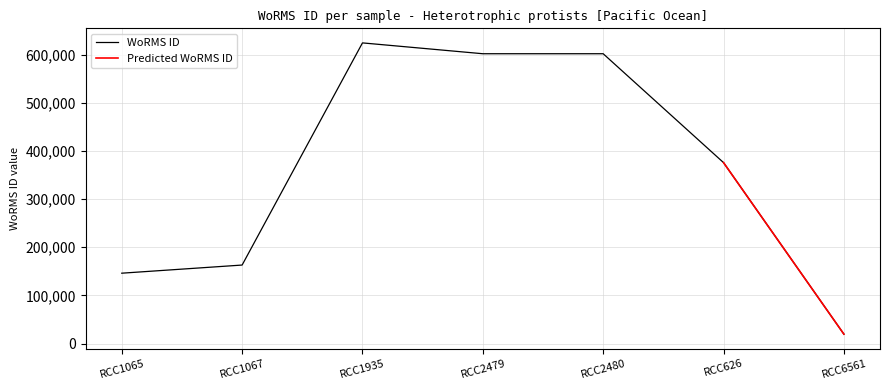

What is the average value?

361869